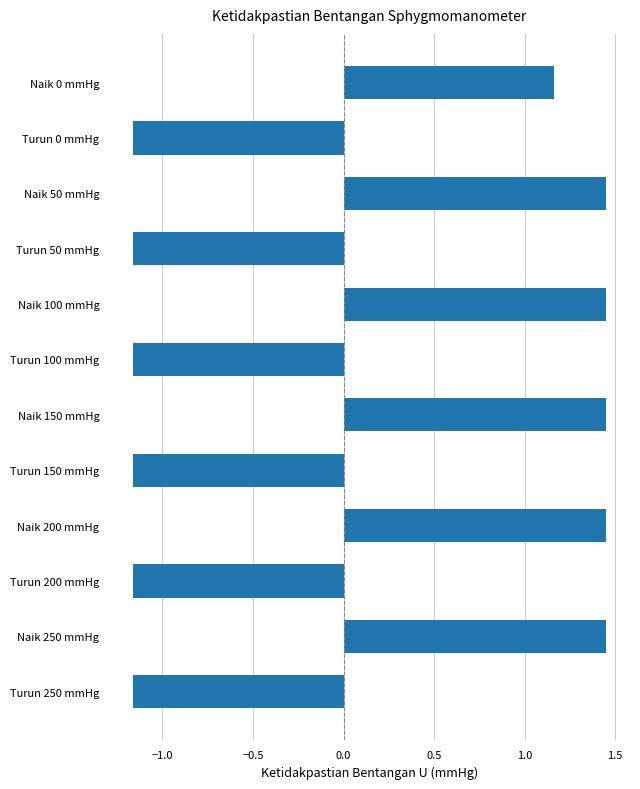

What position from the top is Naik 100 mmHg?

5